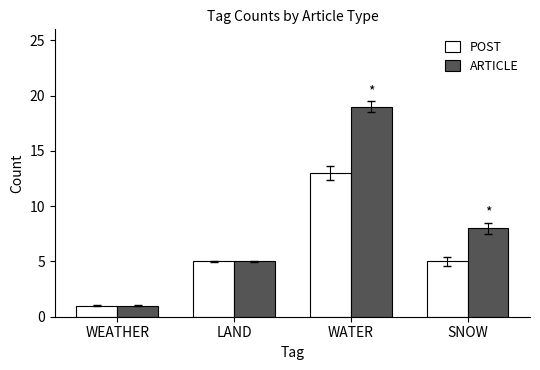

Which series has the widest spread of values?

ARTICLE